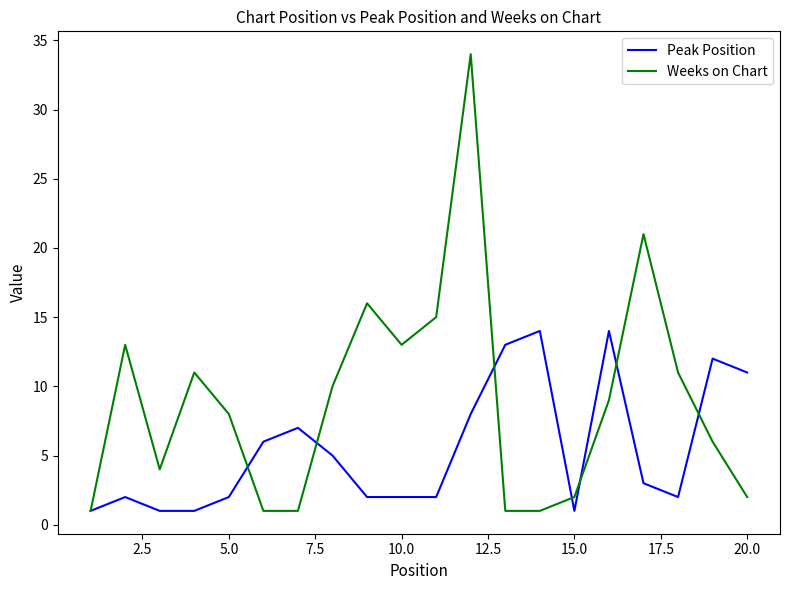

What are all the series names shown in the legend?

Peak Position, Weeks on Chart